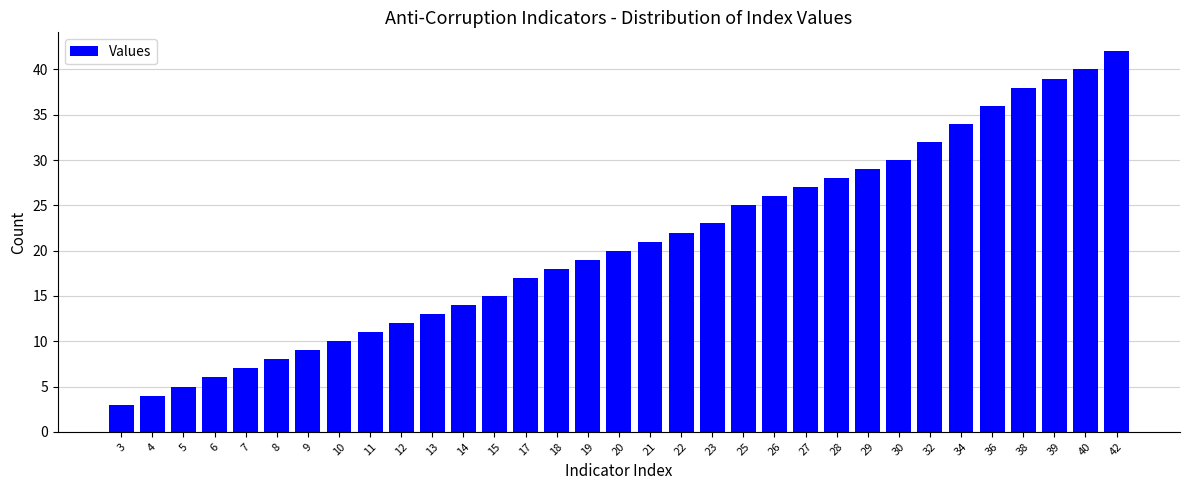

Which category has the highest value across all series?

42